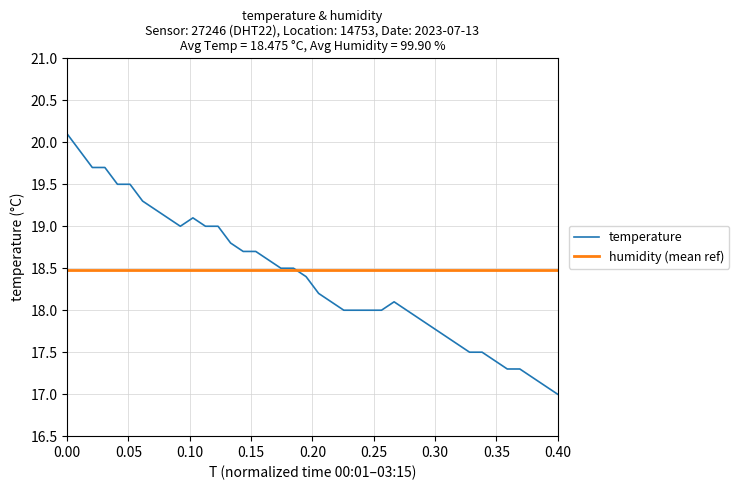

What is the ratio of the value at 02:30 to the value at 00:26?

0.9